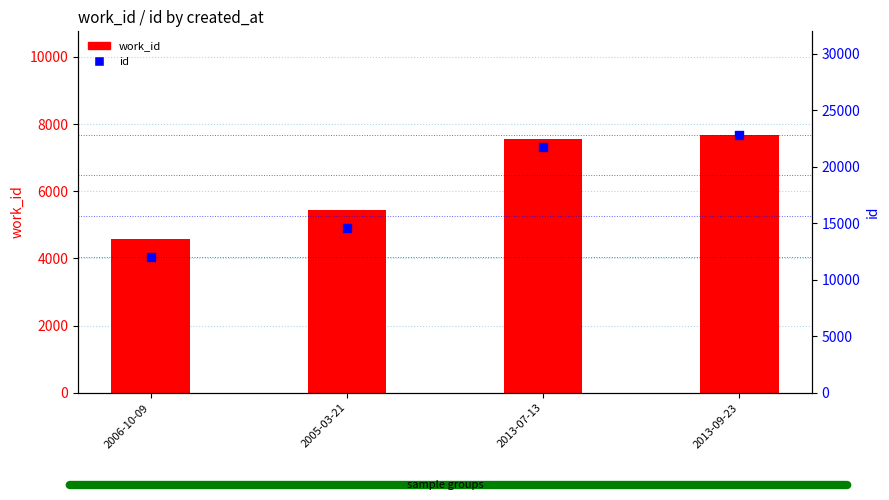

What is the total value across all series at 2005-03-21?

20026